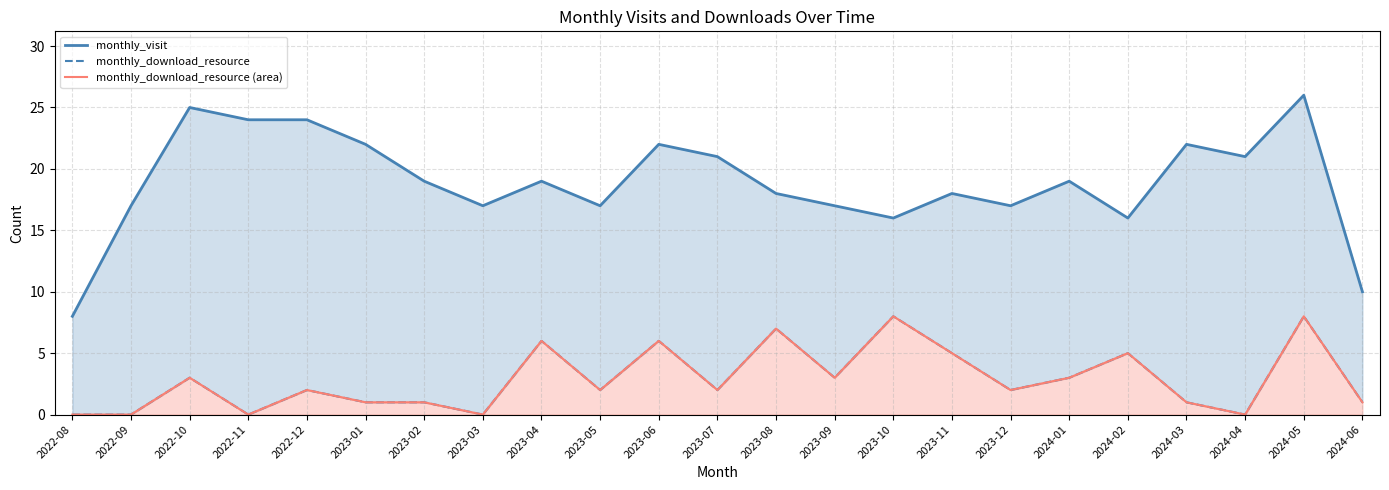

At which category does the chart reach its minimum across all series?

2022-08